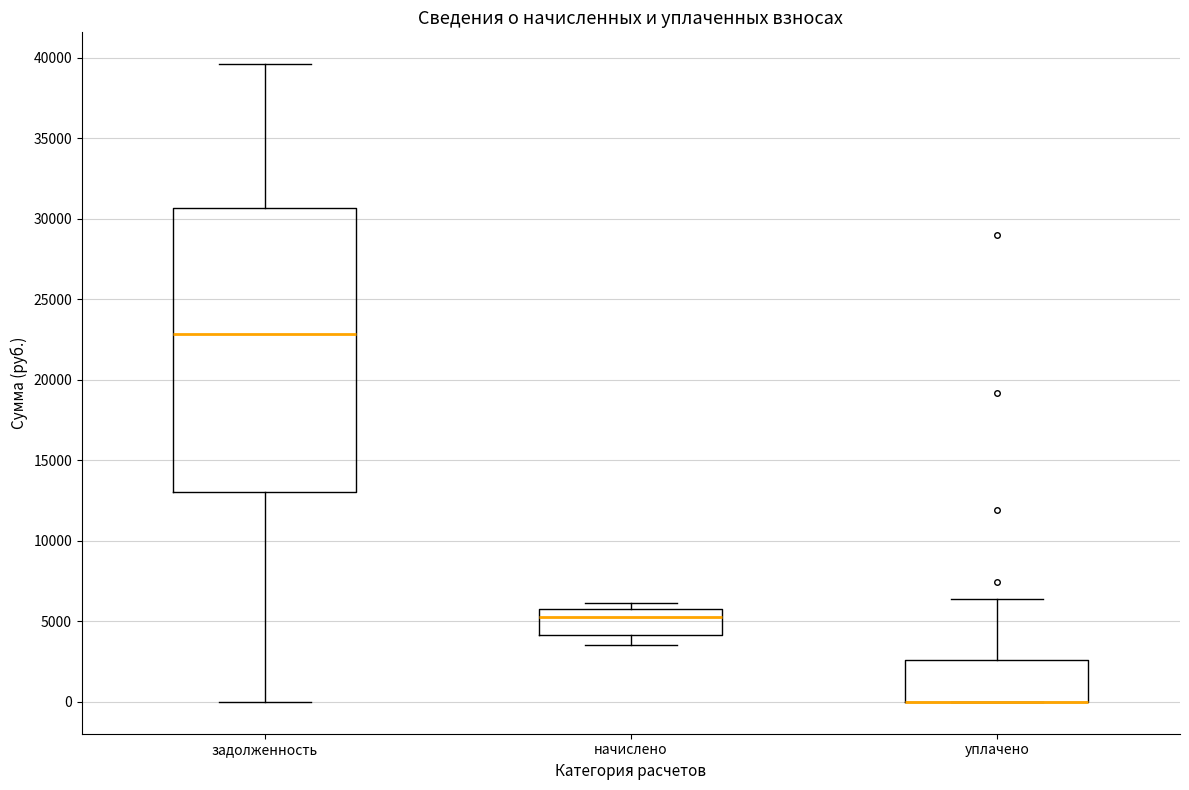

Where is the upper edge of the box for уплачено on the y-axis? The values are not printed on the chart, so give them approximately, as read against the axis.

2500